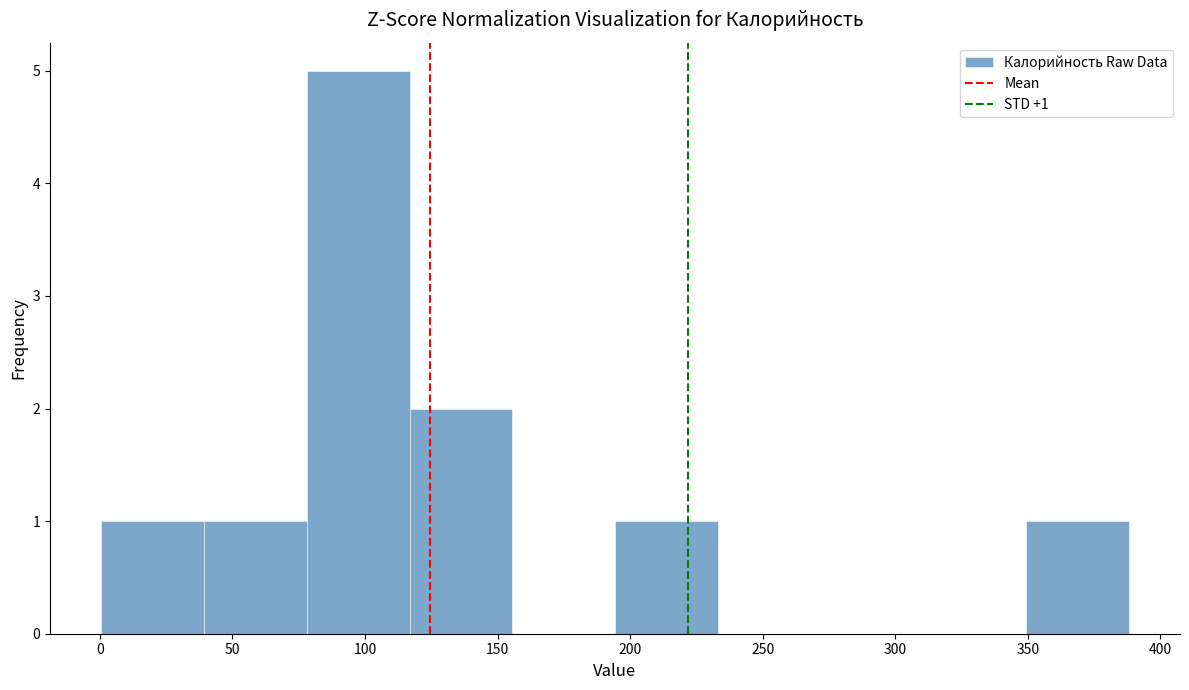

Over which range of the x-axis is the bar tallest?

80 to 115